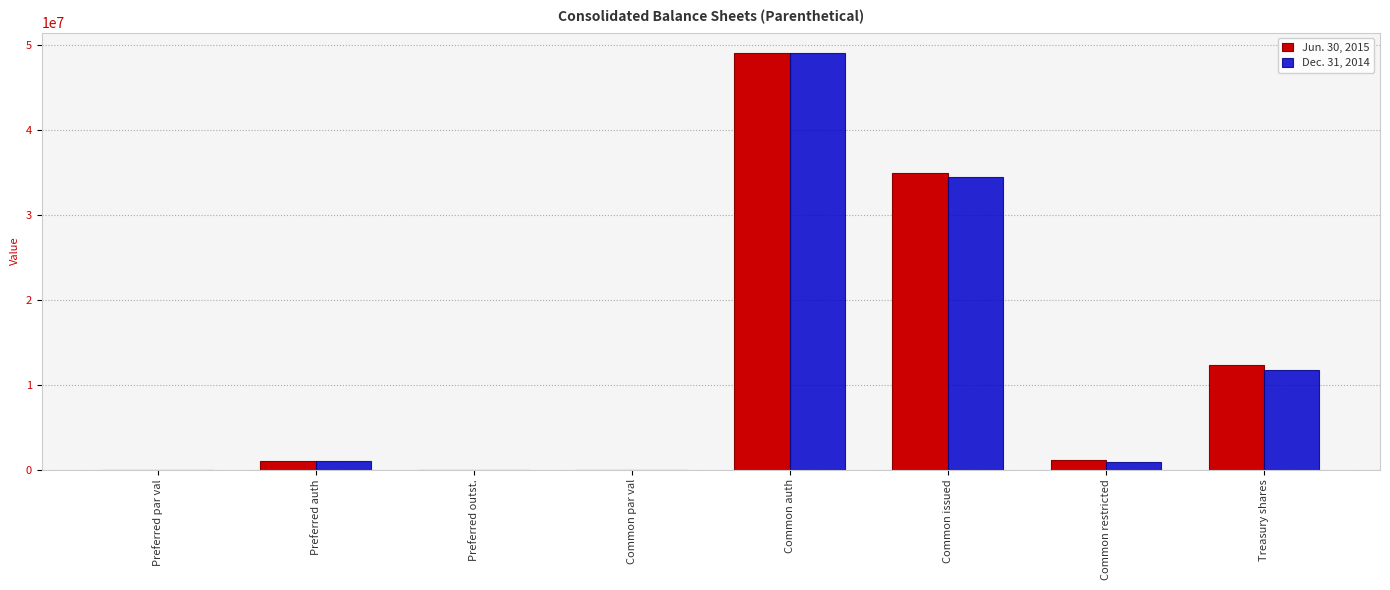

Are the bars horizontal?

No